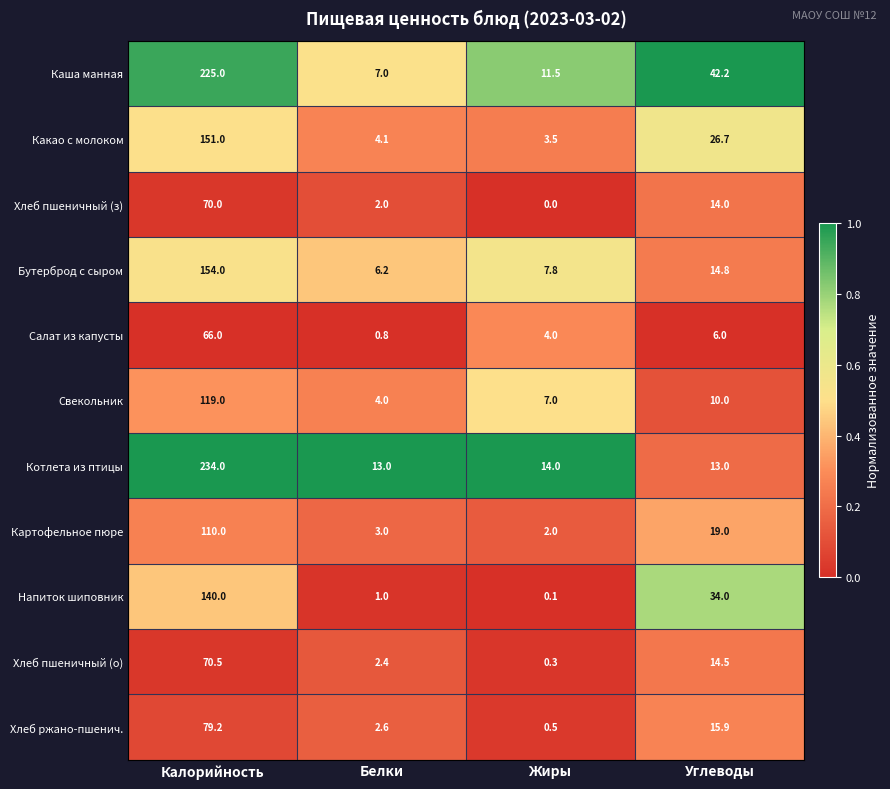

What is the difference between the maximum and second lowest values in the Хлеб ржано-пшенич. series?

76.6